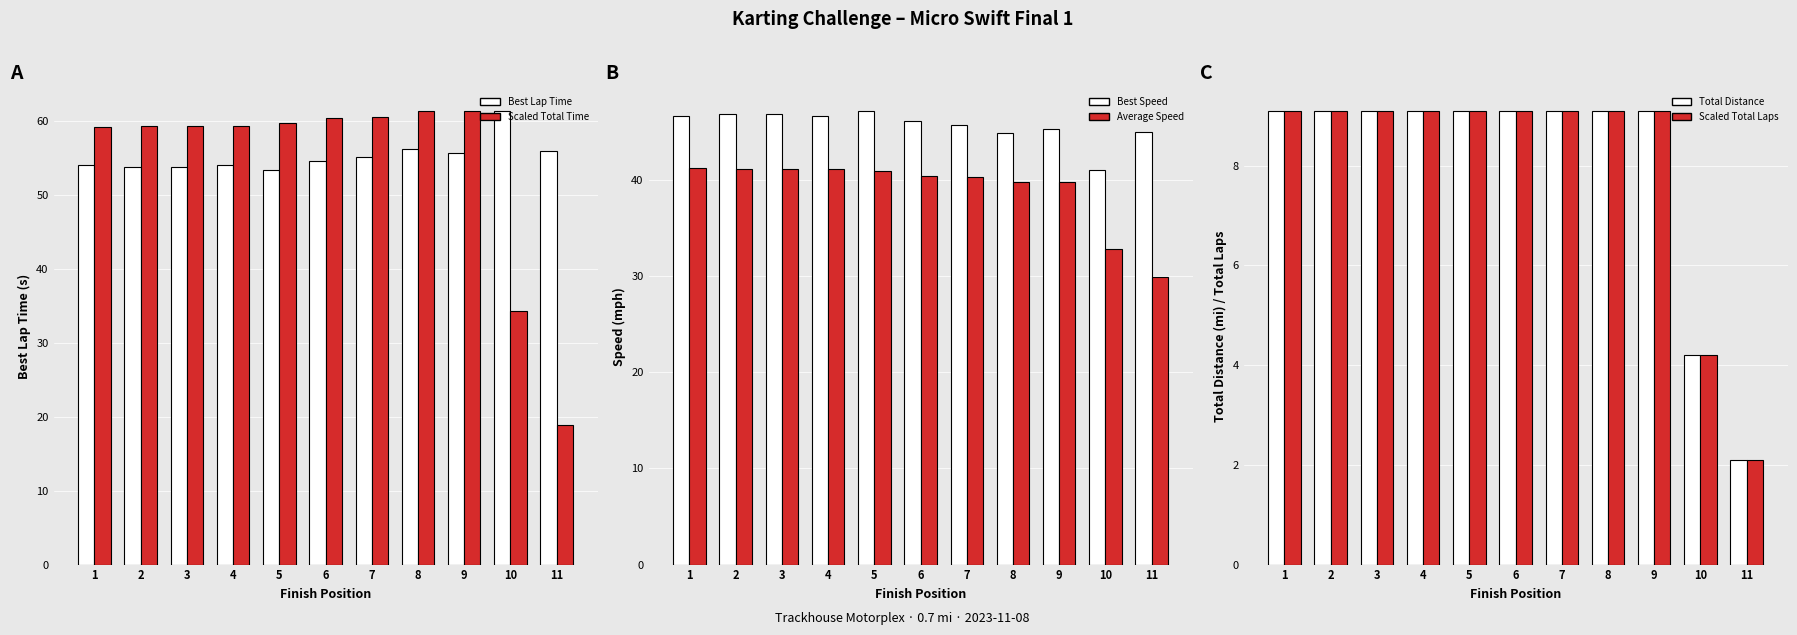

Is it true that Average Speed equals 12.6 at 10?

False